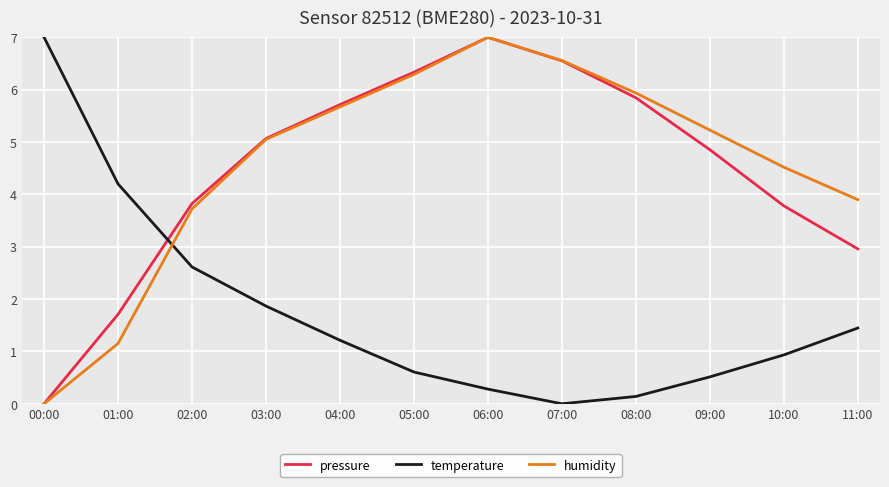

True or false: humidity and temperature cross at least once.

True